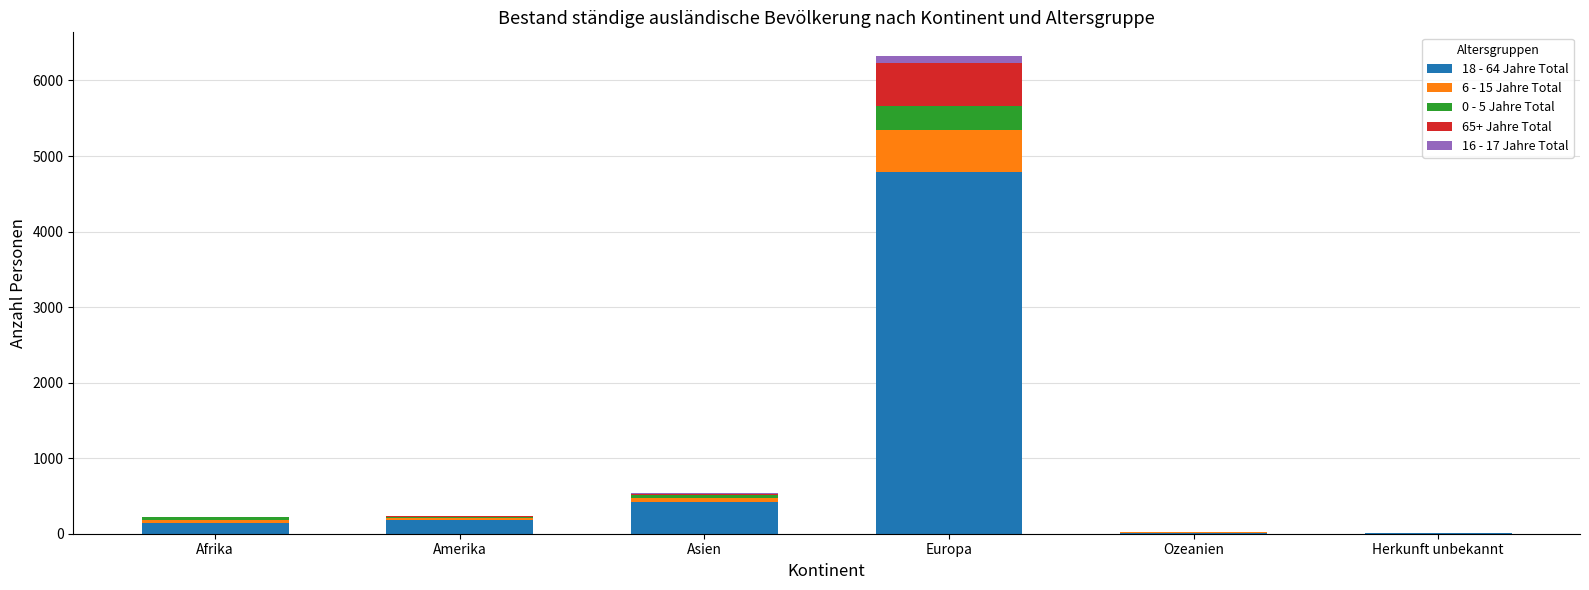

At which category is the sum across all series the highest?

Europa